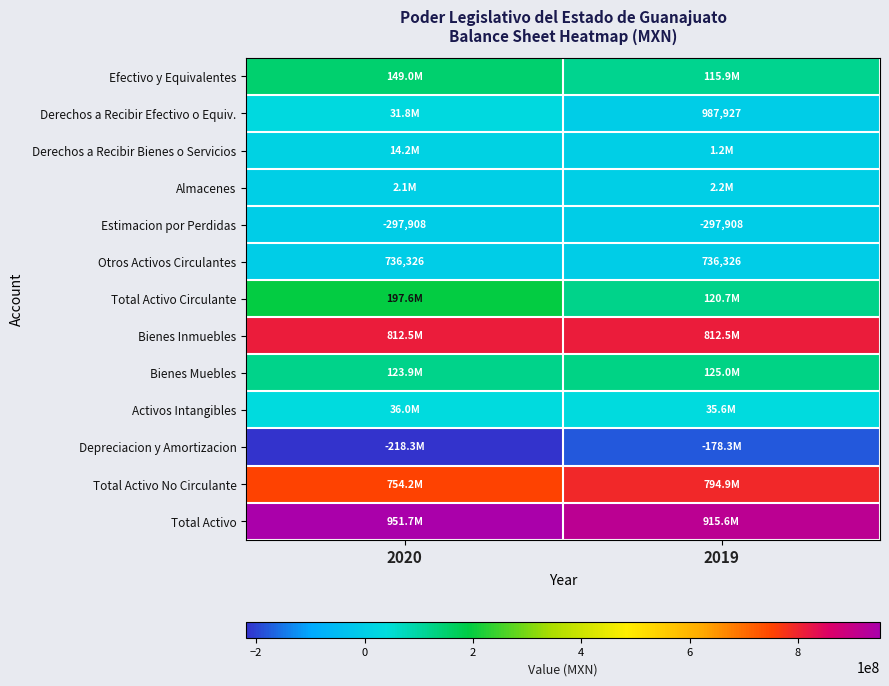

Is it true that Derechos a Recibir Bienes o Servicios equals 1184042.8 at 2019?

True